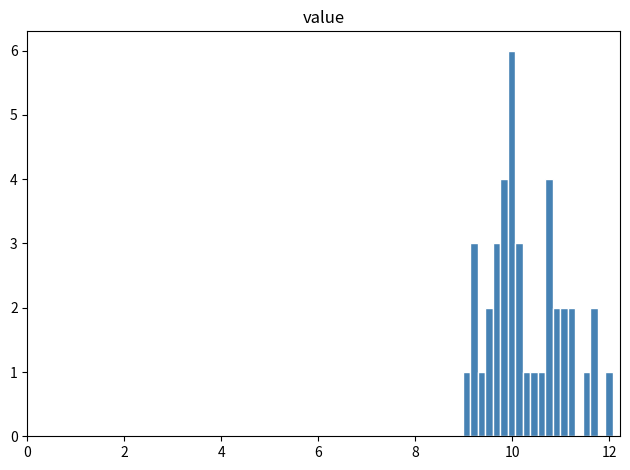

Read against the x-axis, roughly where is the centre of the tallest bar?

10.0